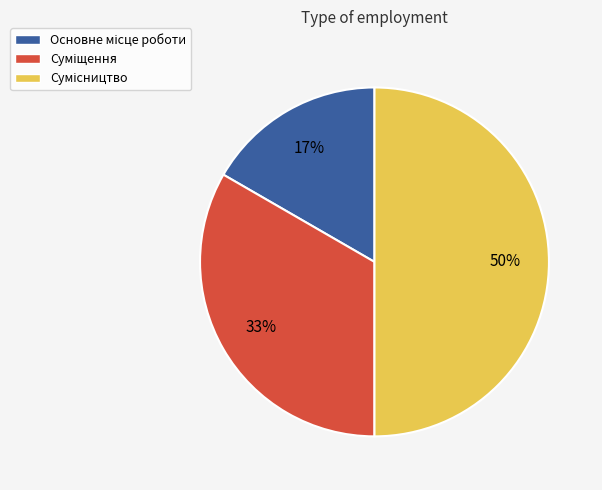

Count the number of slices in the pie.

3